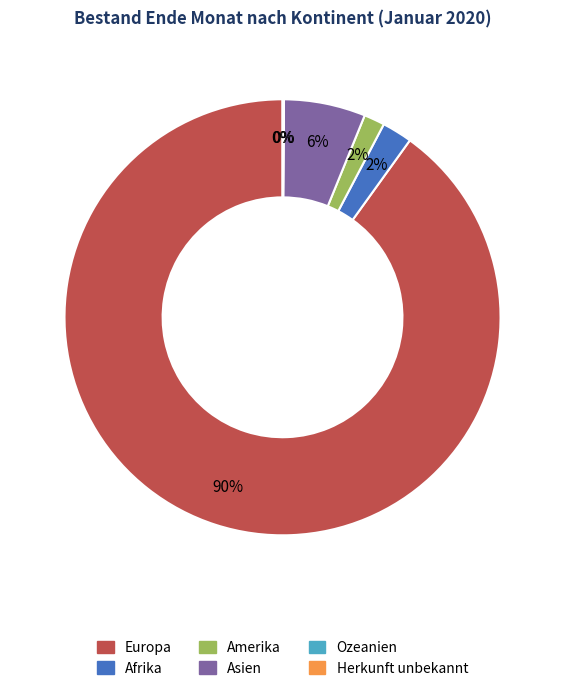

True or false: Amerika accounts for 2% of the total.

True